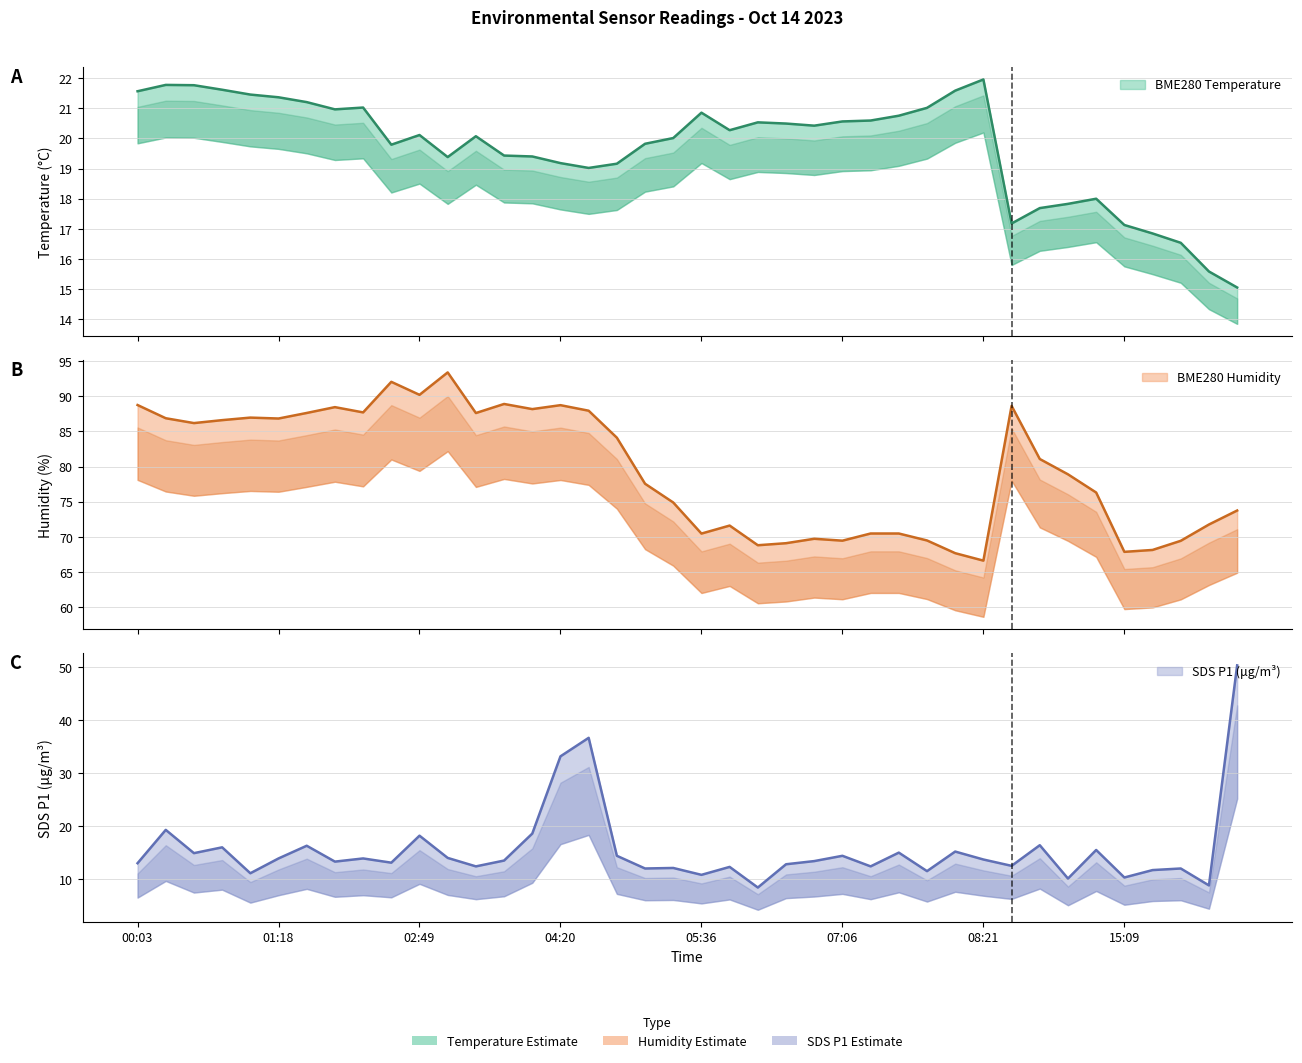

What are all the series names shown in the legend?

BME280_temperature, BME280_humidity, SDS_P1